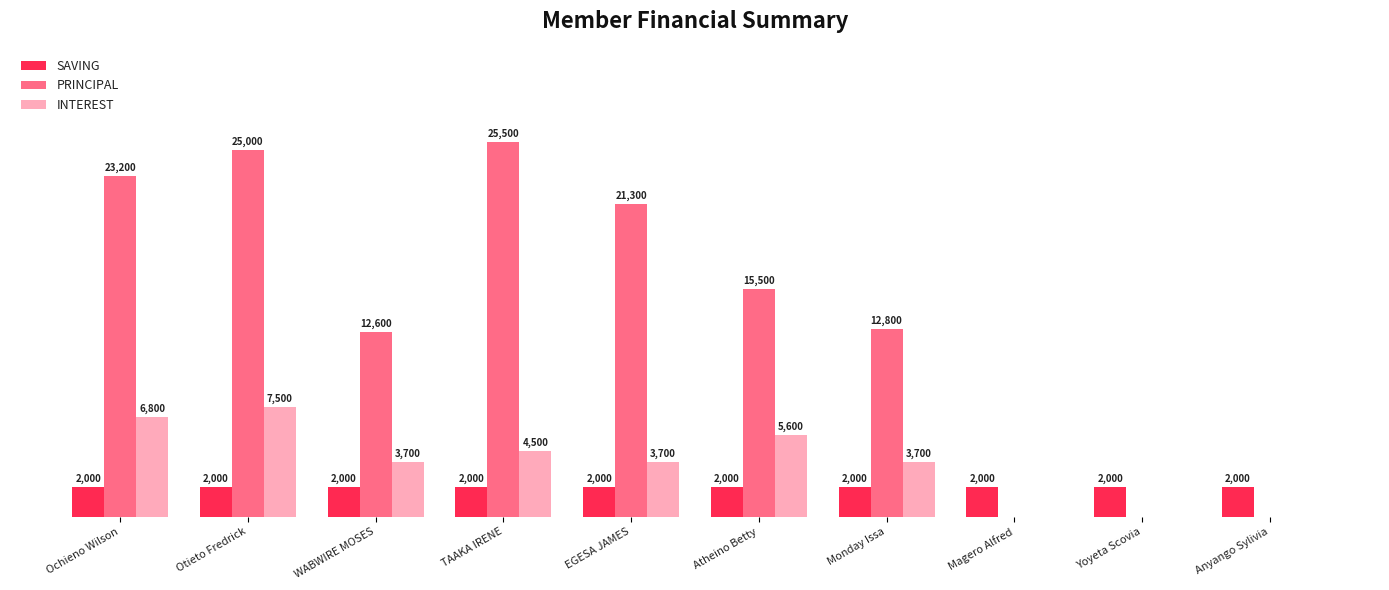

Where does the PRINCIPAL series first go above 15500?

Ochieno Wilson